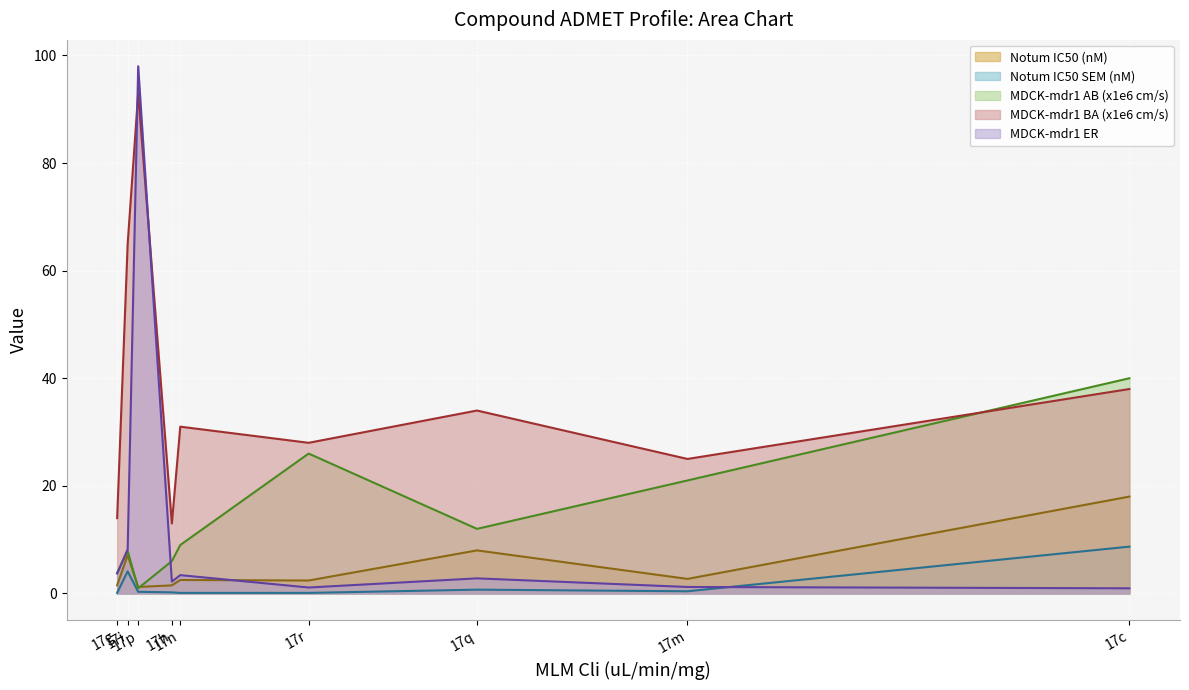

Between 17q and 17r, which is larger?

17q